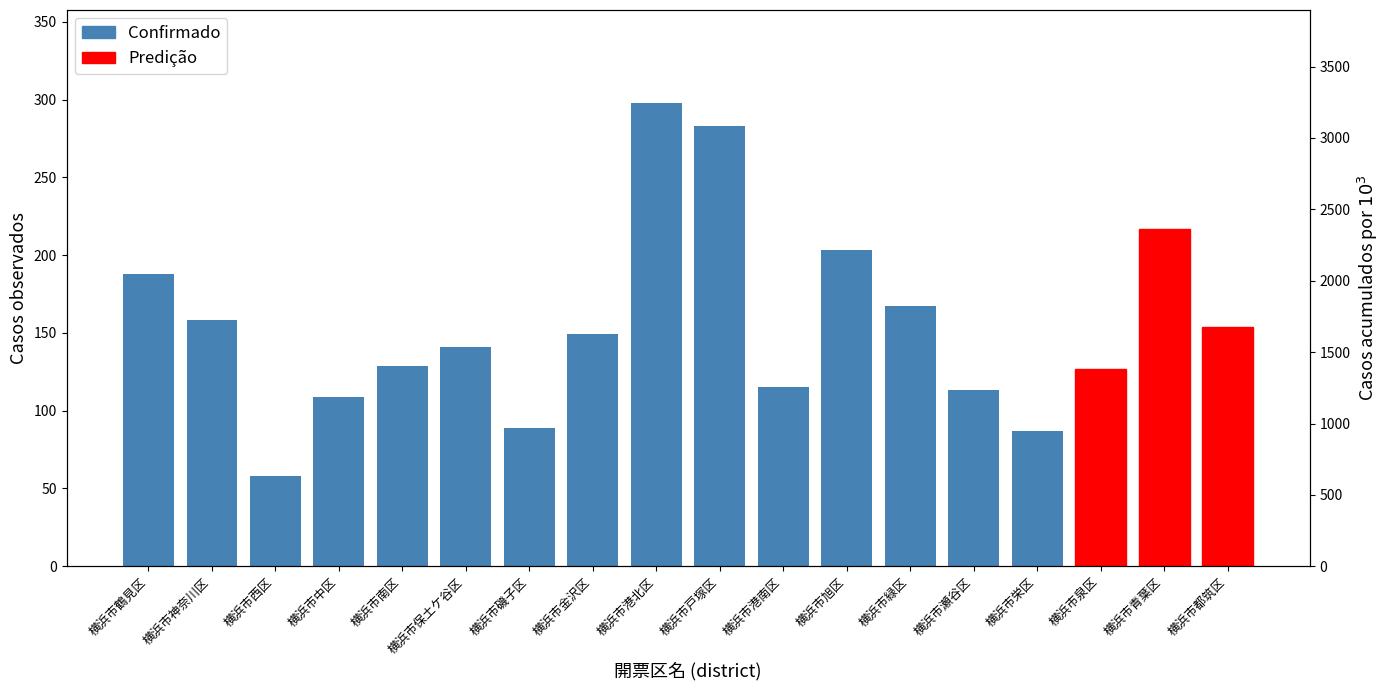

List the labels in order of value, largest first.

横浜市港北区, 横浜市戸塚区, 横浜市青葉区, 横浜市旭区, 横浜市鶴見区, 横浜市緑区, 横浜市神奈川区, 横浜市都筑区, 横浜市金沢区, 横浜市保土ケ谷区, 横浜市南区, 横浜市泉区, 横浜市港南区, 横浜市瀬谷区, 横浜市中区, 横浜市磯子区, 横浜市栄区, 横浜市西区